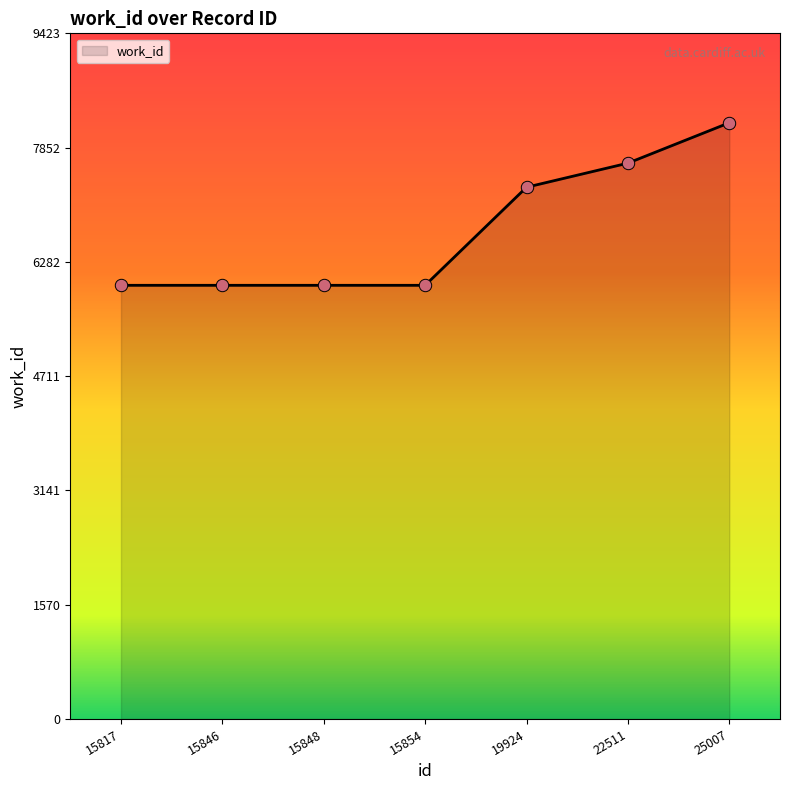

What is the change in value from 15846 to 25007?

+2234